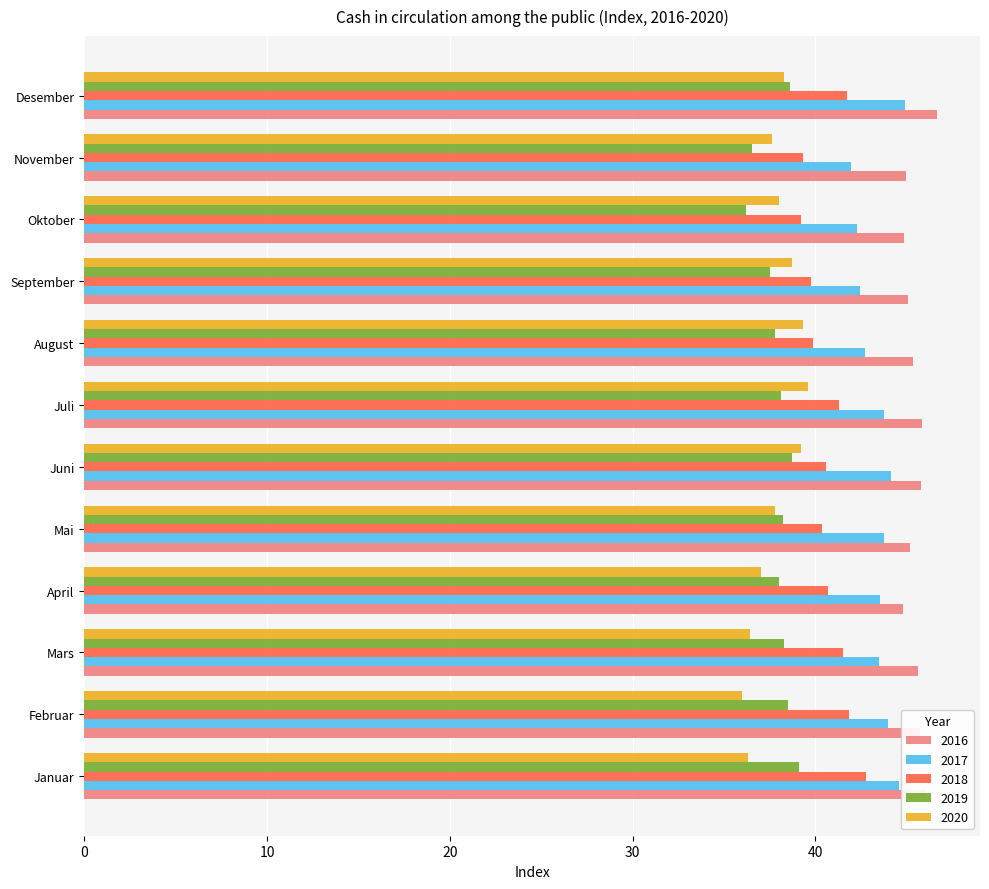

Is the value of 2016 at September greater than the value of 2018 at August?

Yes